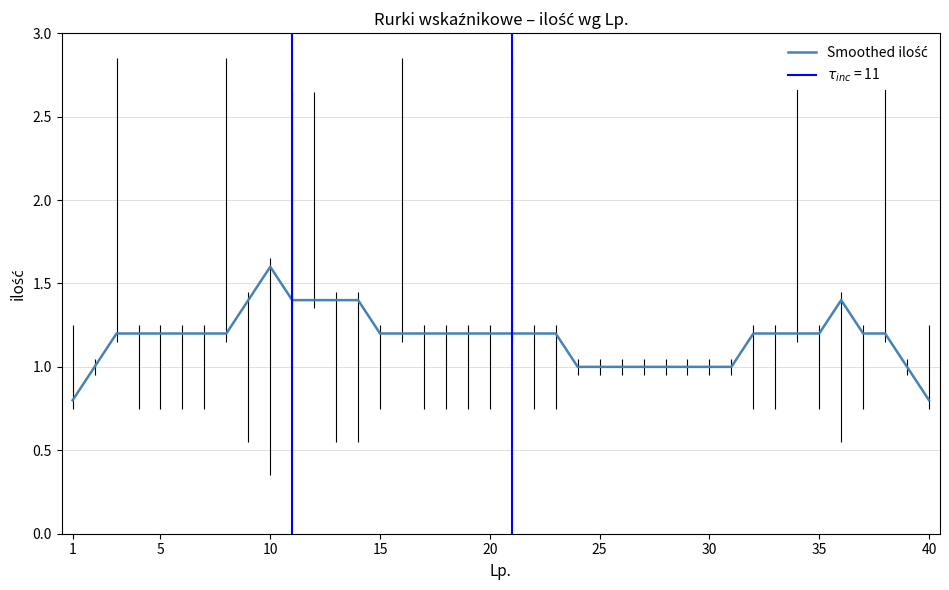

True or false: the data shows 1.2 at 1.

False